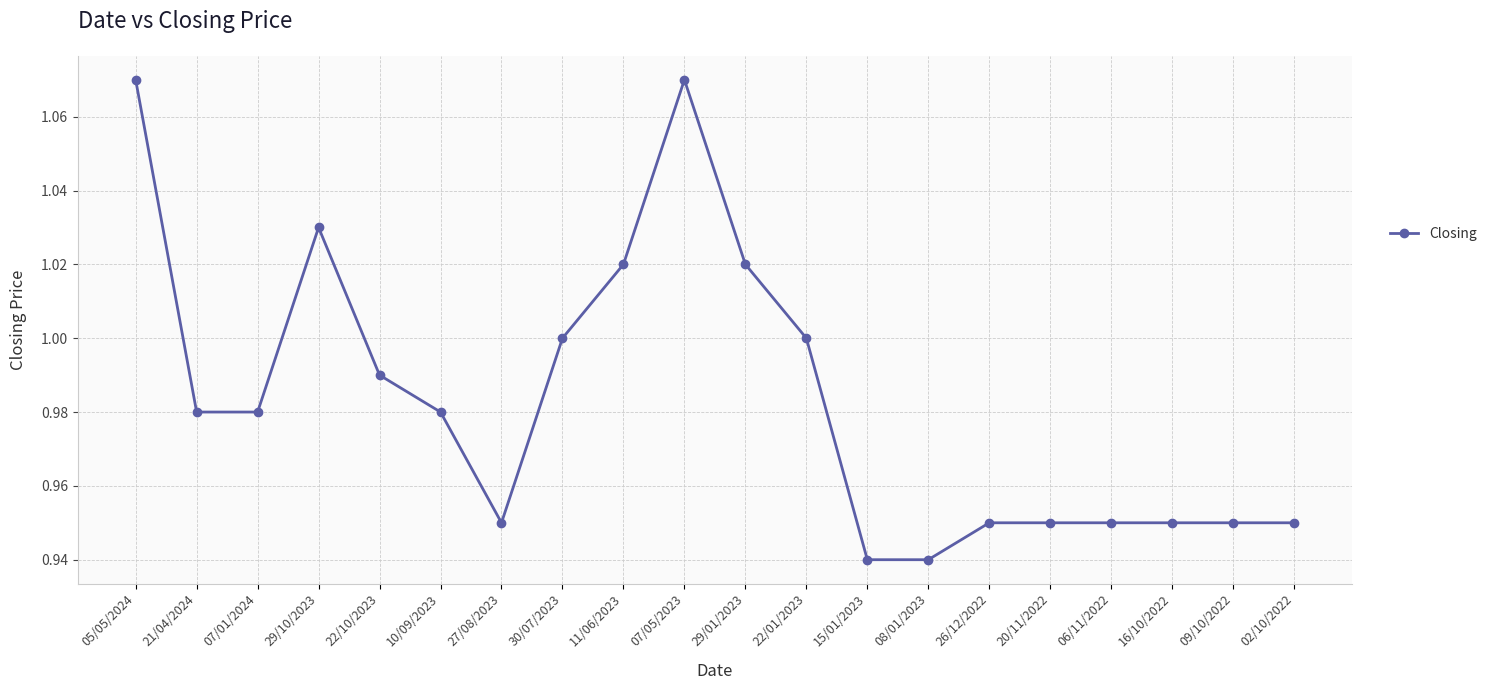

True or false: the data shows 1.6 at 07/01/2024.

False